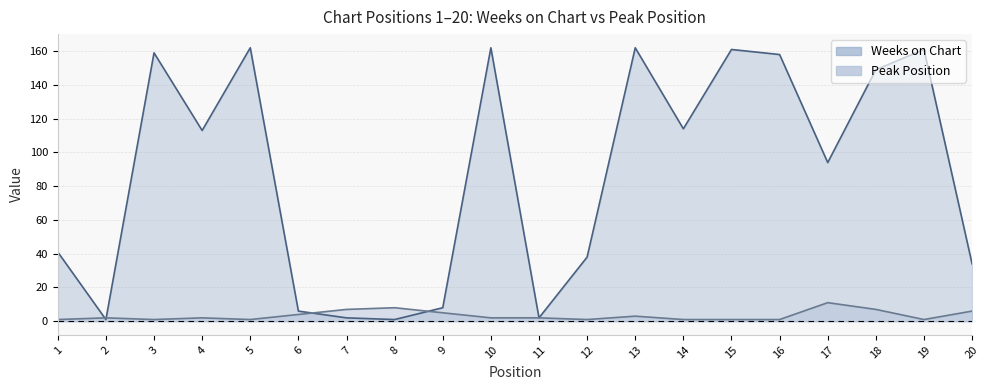

What is the difference between the second highest and second lowest values in the Peak Position series?

7